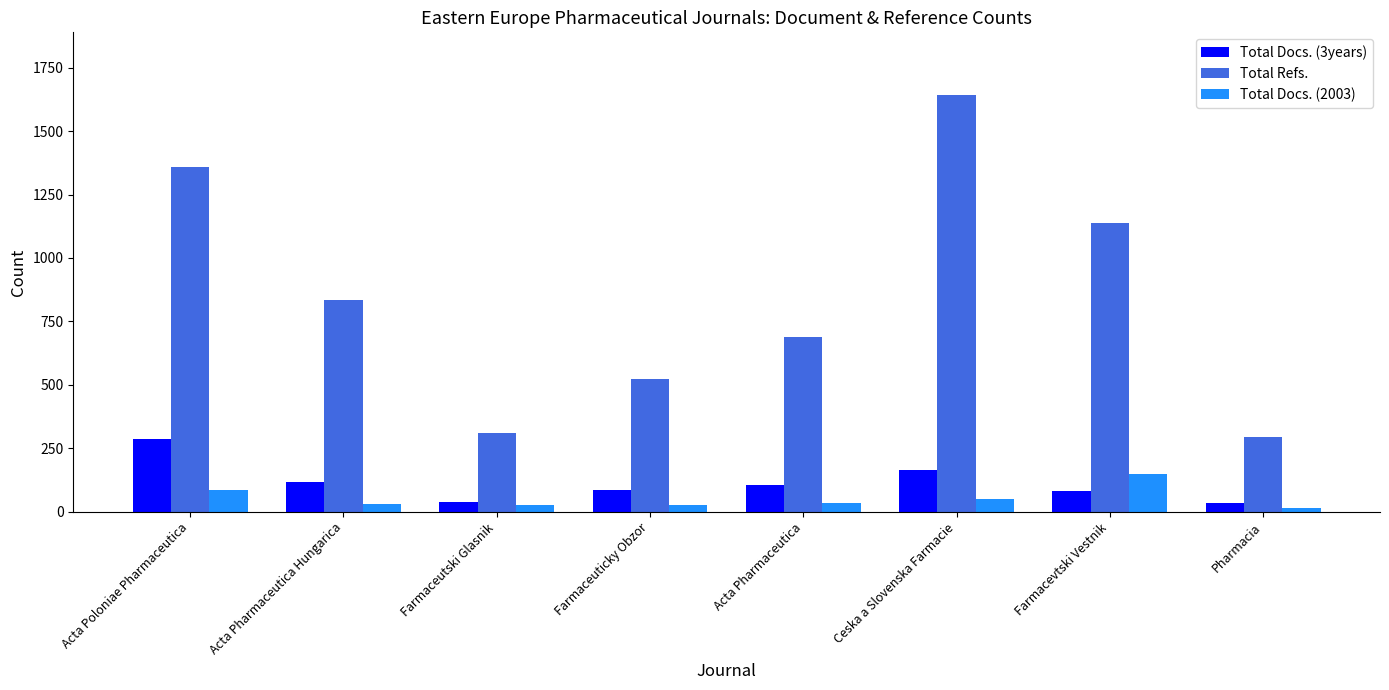

List the series in order of their peak value, lowest first.

Total Docs. (2003), Total Docs. (3years), Total Refs.